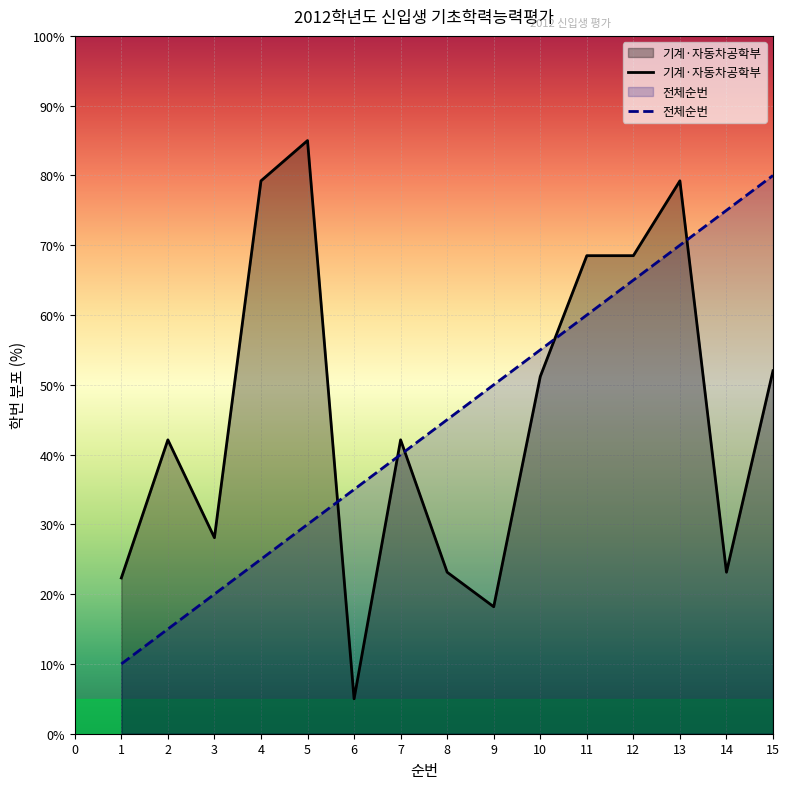

What is the change in value from 10 to 14?

+20